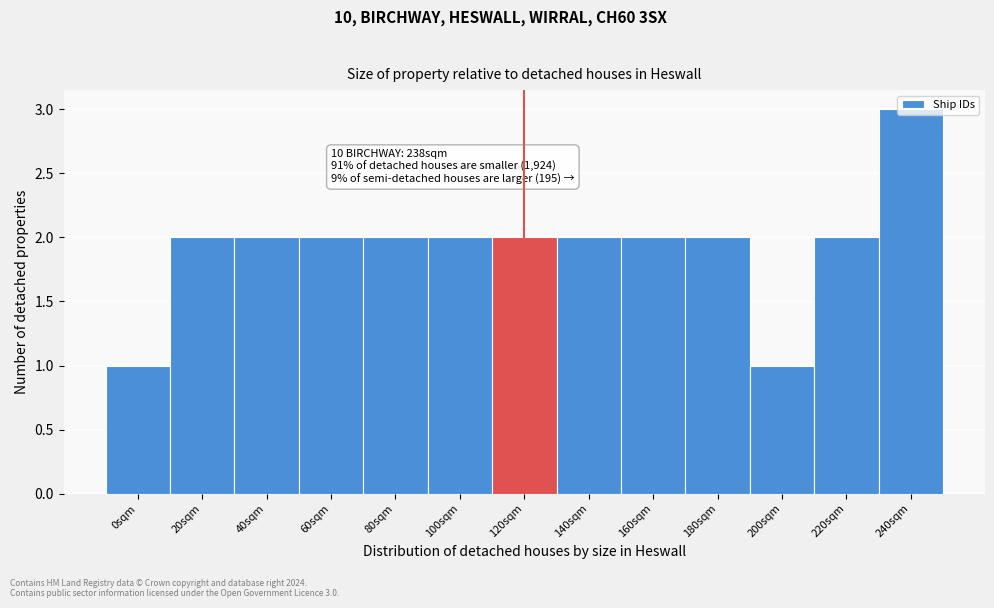

Which category has the highest value across all series?

240sqm